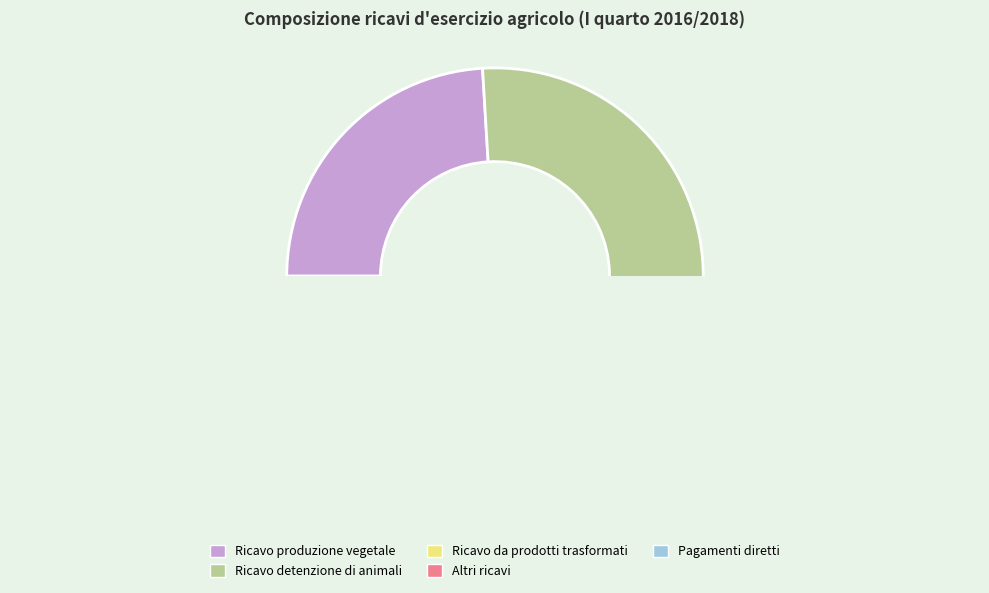

To the nearest percent, what portion does Altri ricavi represent?

4%